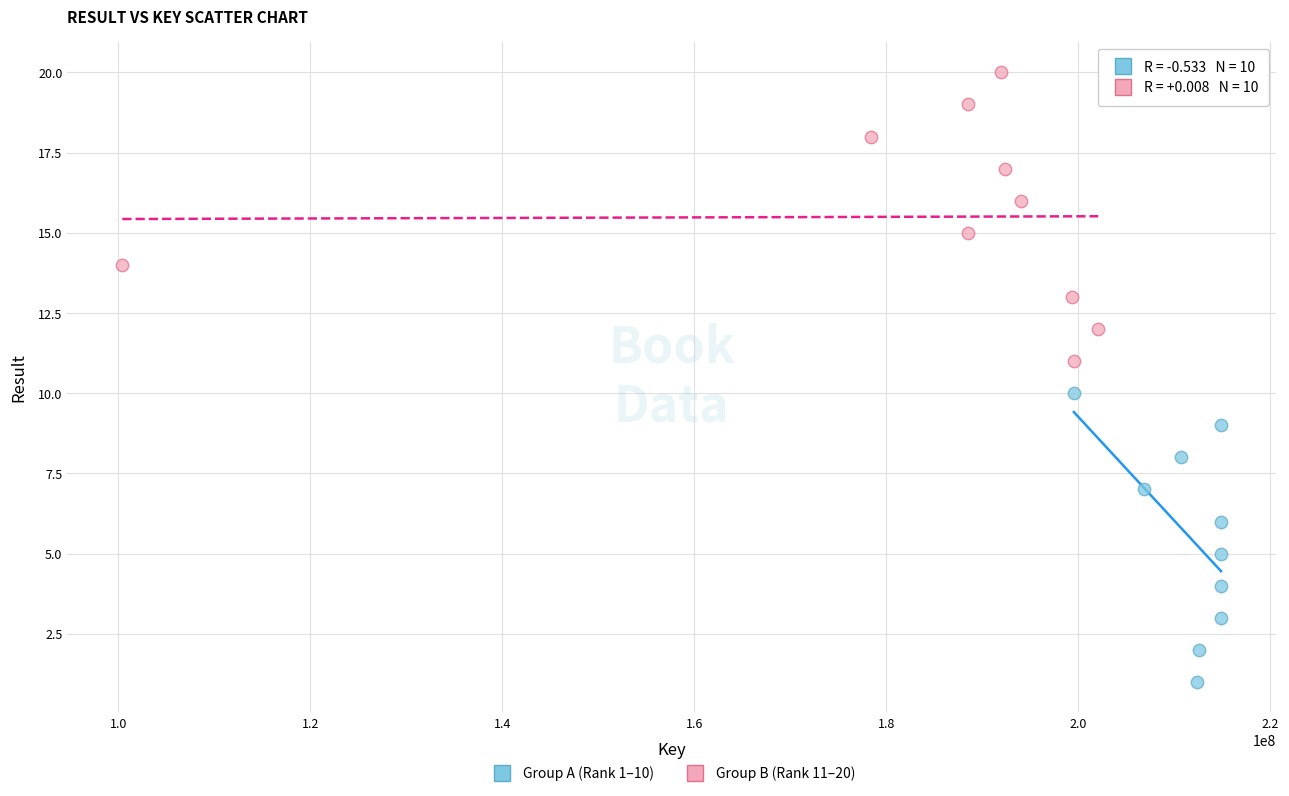

Which series reaches the maximum Y coordinate?

Group B (Rank 11–20)